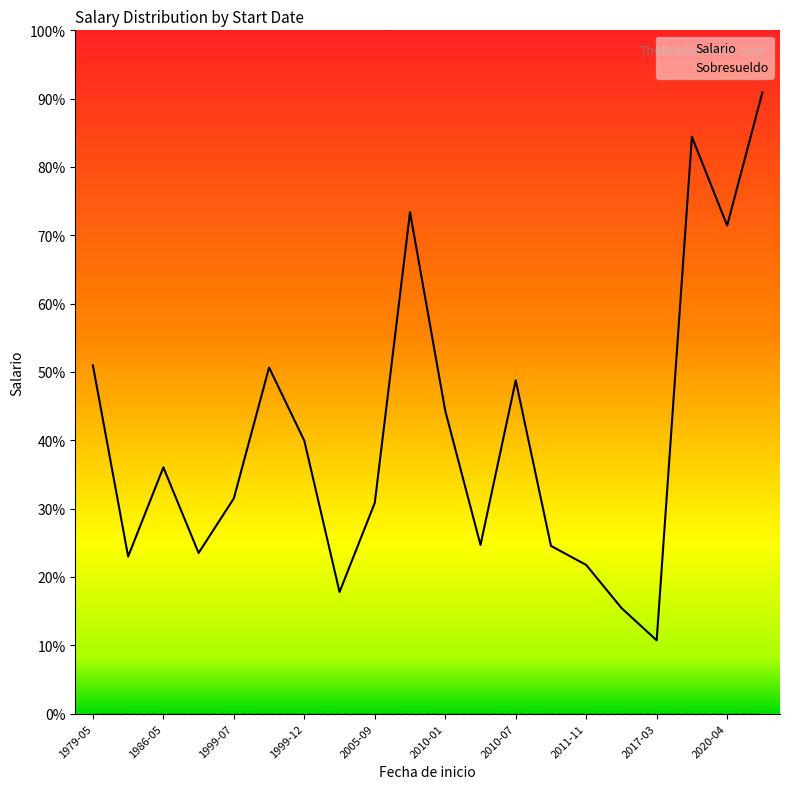

List the series in order of their overall mean, lowest first.

Sobresueldo, Salario